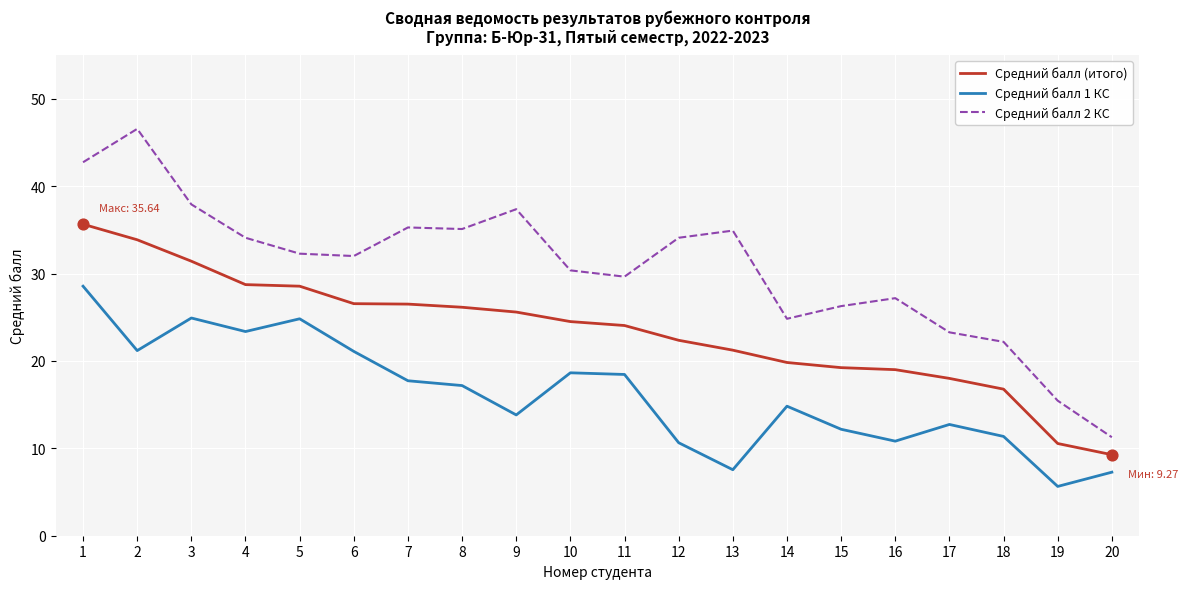

What is the spread (max minus min) of values at 16?

16.4